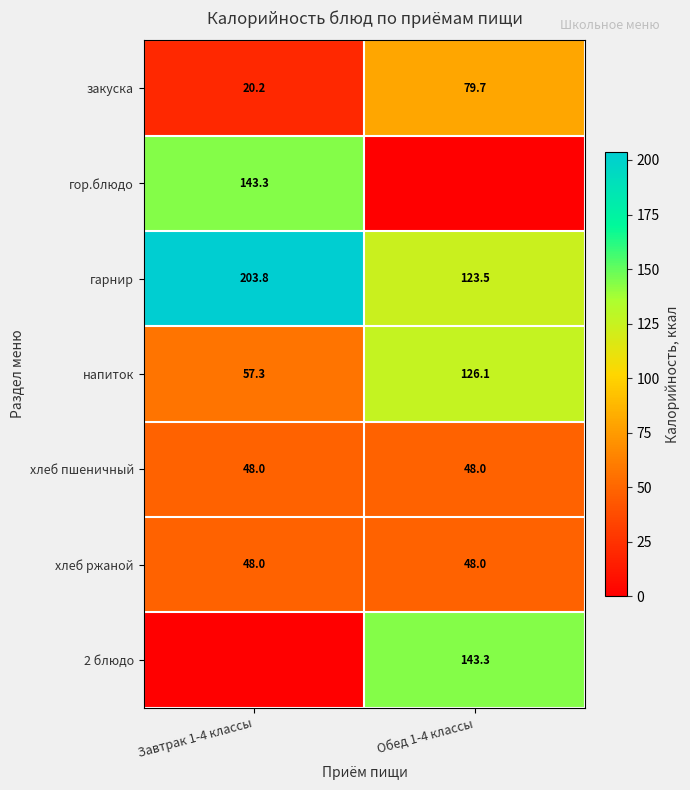

What is the sum of the напиток values at Обед 1-4 классы and Завтрак 1-4 классы?

183.4